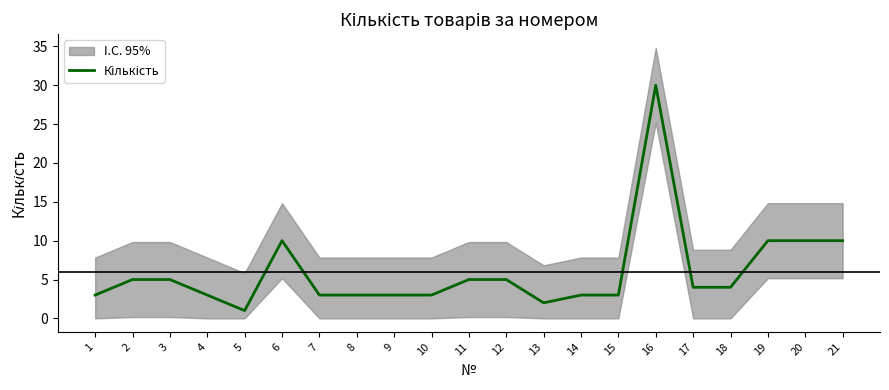

Does the chart display data point markers on the line(s)?

No